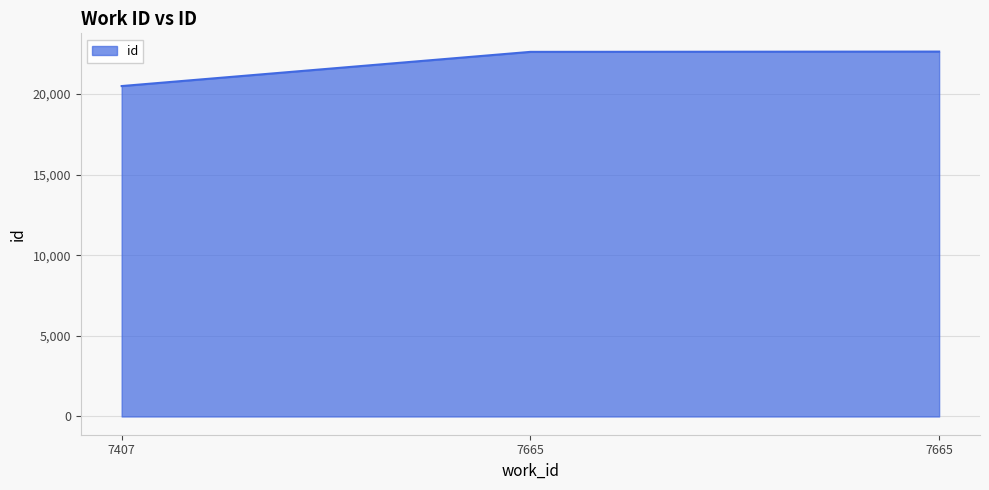

How many categories are shown in the chart?

3